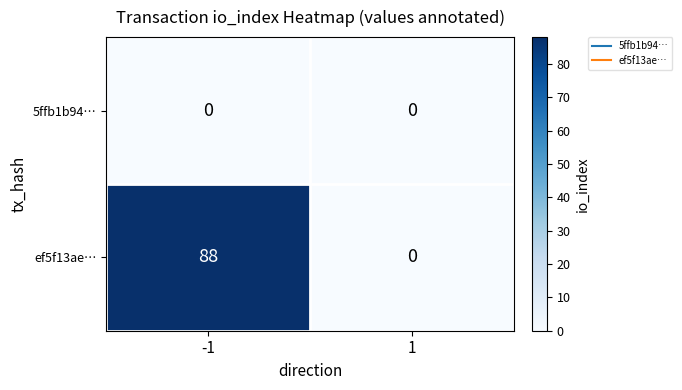

What is the sum of the ef5f13ae… values at -1 and 1?

88